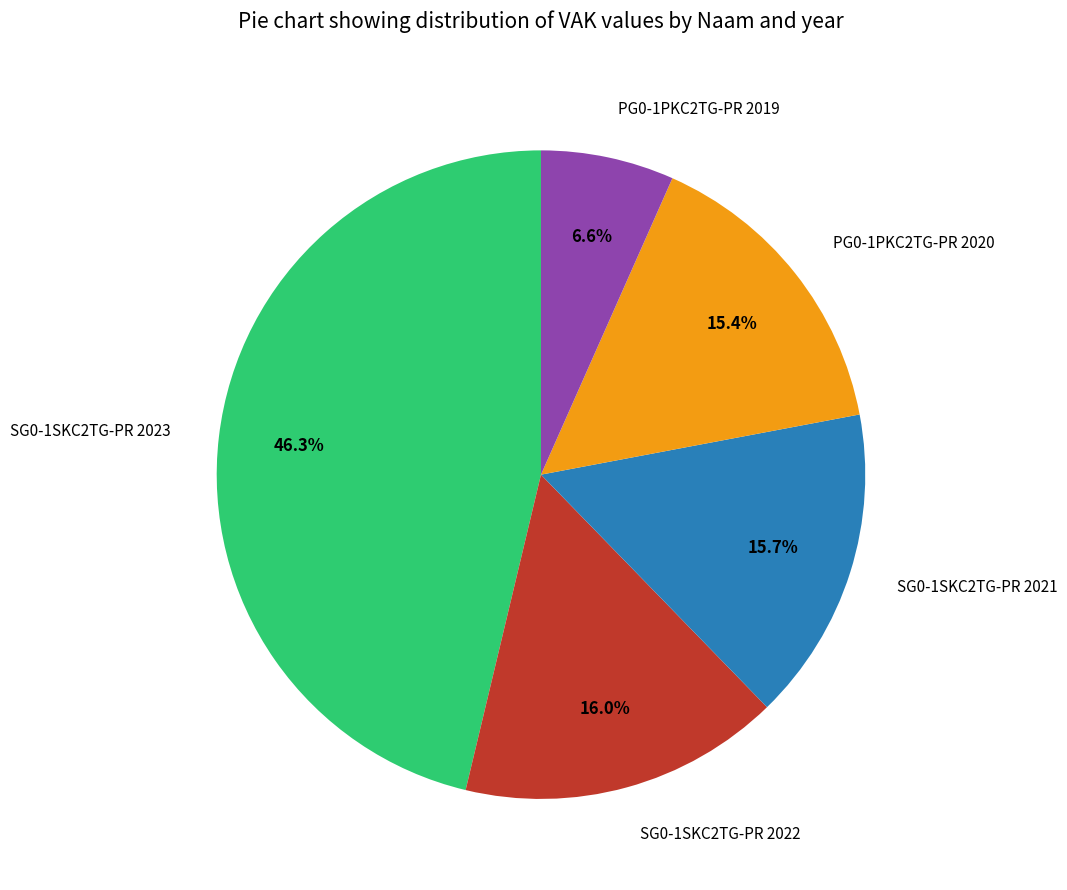

Do SG0-1SKC2TG-PR 2021 and SG0-1SKC2TG-PR 2022 together represent more than half of the pie?

No